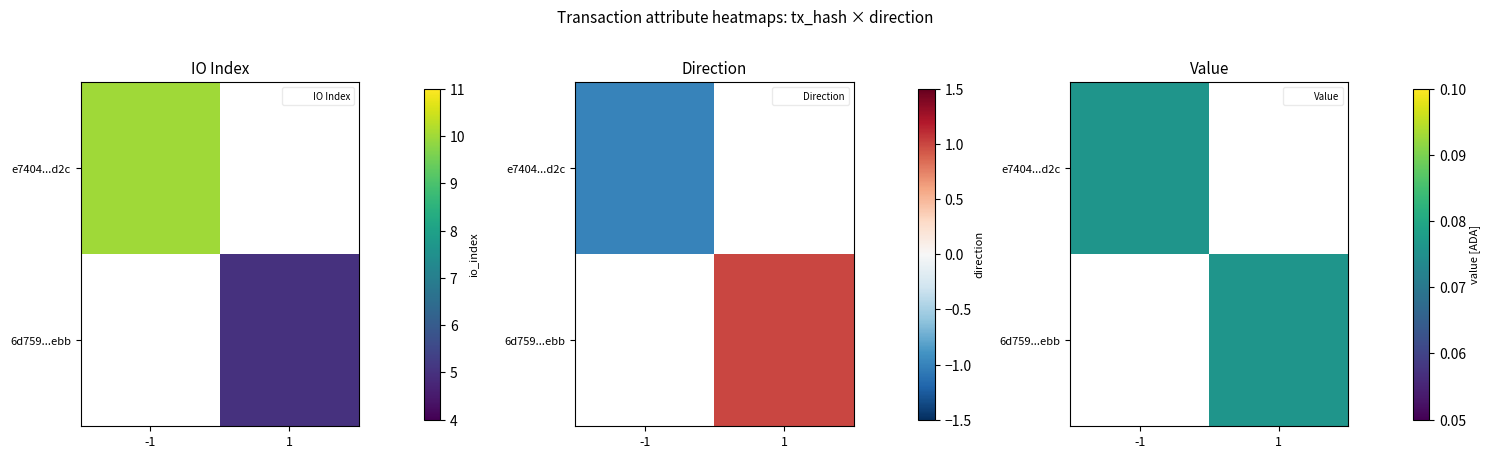

At which label does e7404...d2c reach its peak?

-1